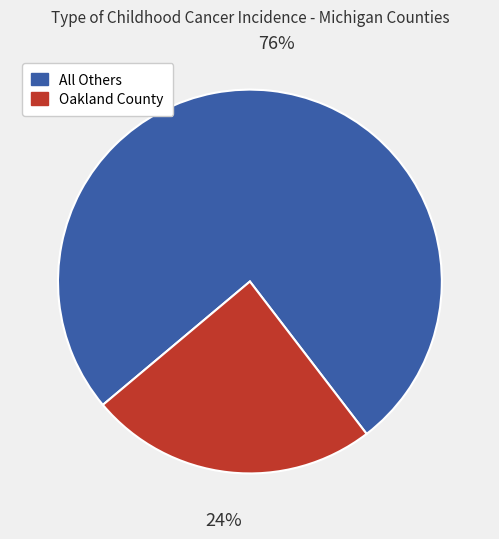

Which has a higher value, Oakland County or All Others?

All Others